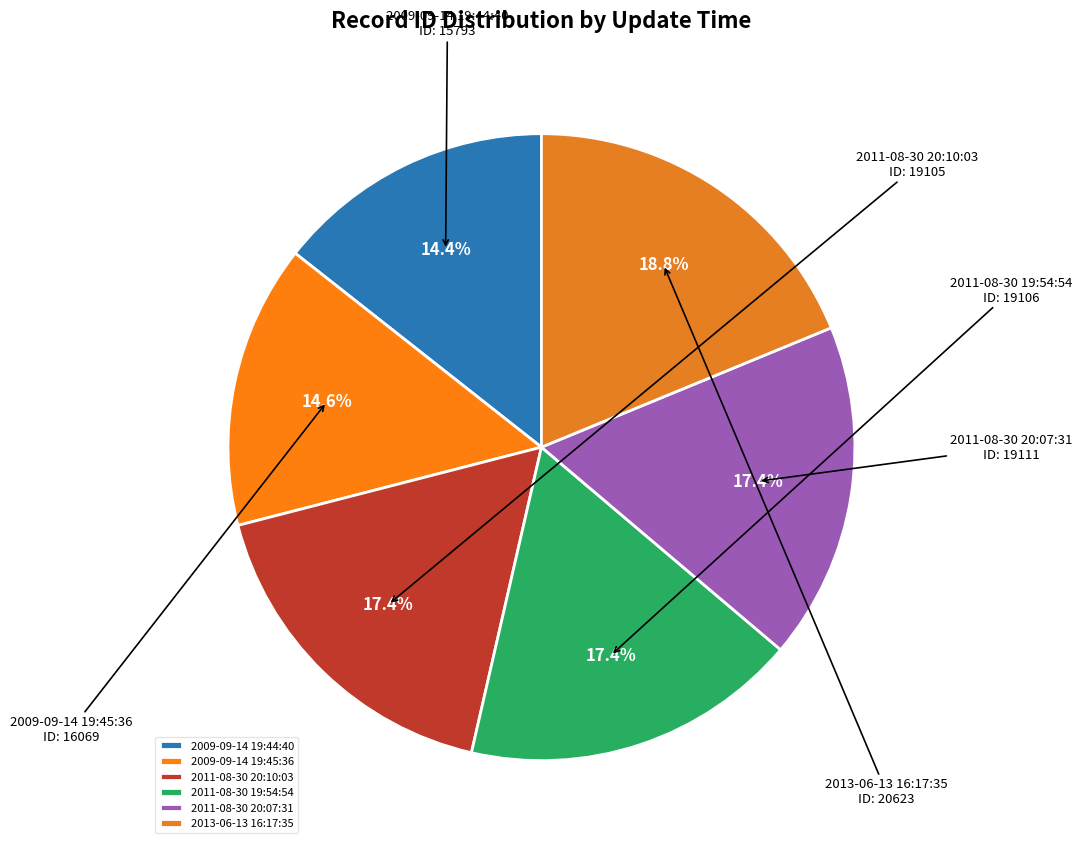

Which slice is the largest?

2013-06-13 16:17:35